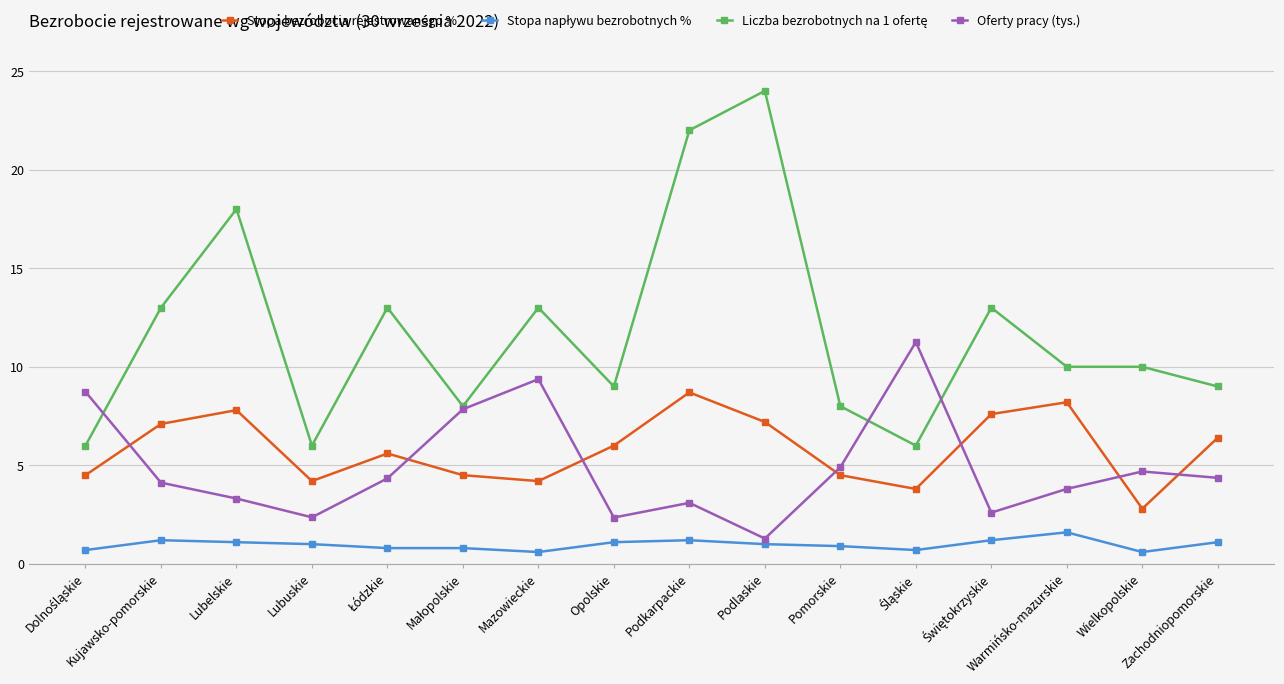

What is the label of the 7th point from the right?

Podlaskie